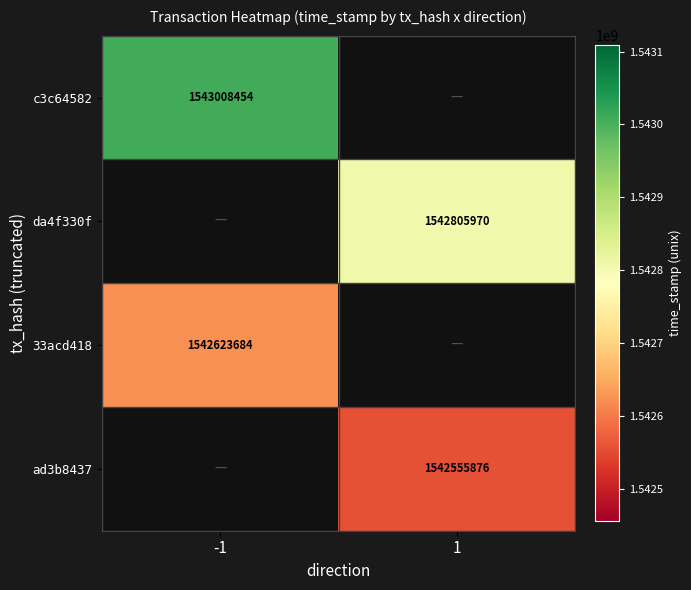

True or false: c3c64582 has a value of 864272315.1 at -1.

False